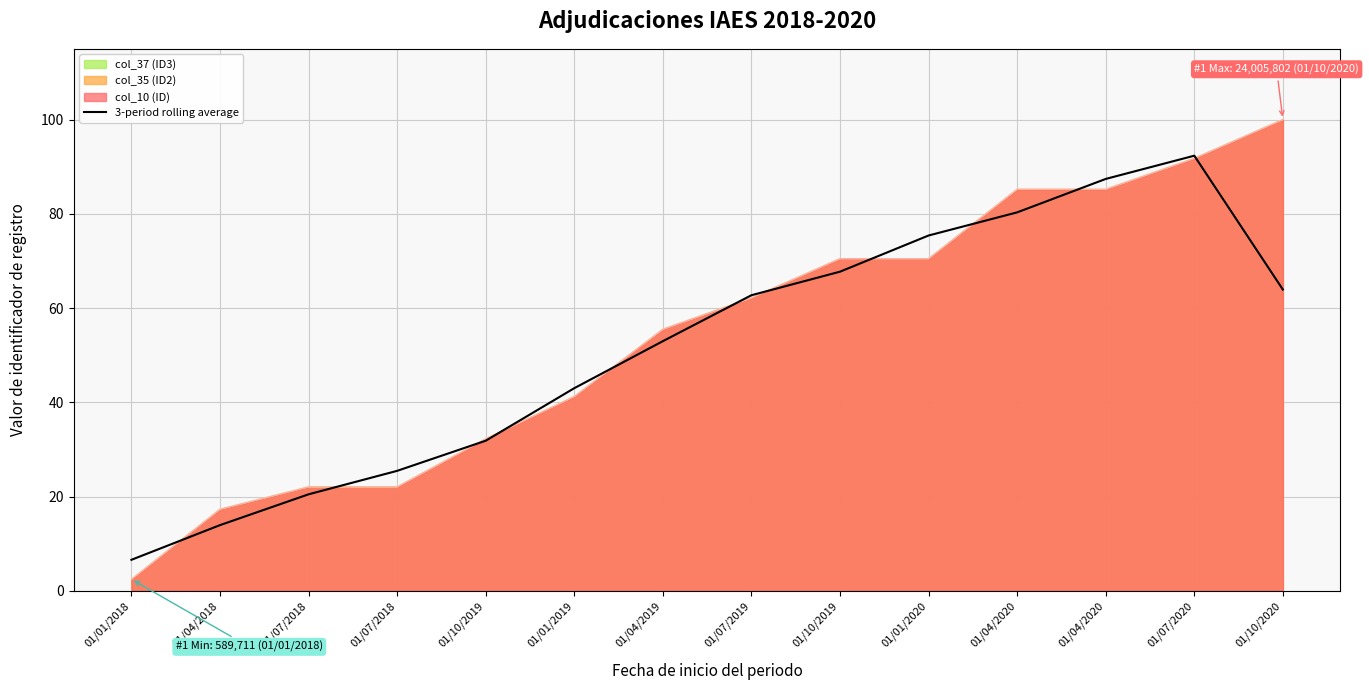

What is the value of the 8th point from the left?

62.7